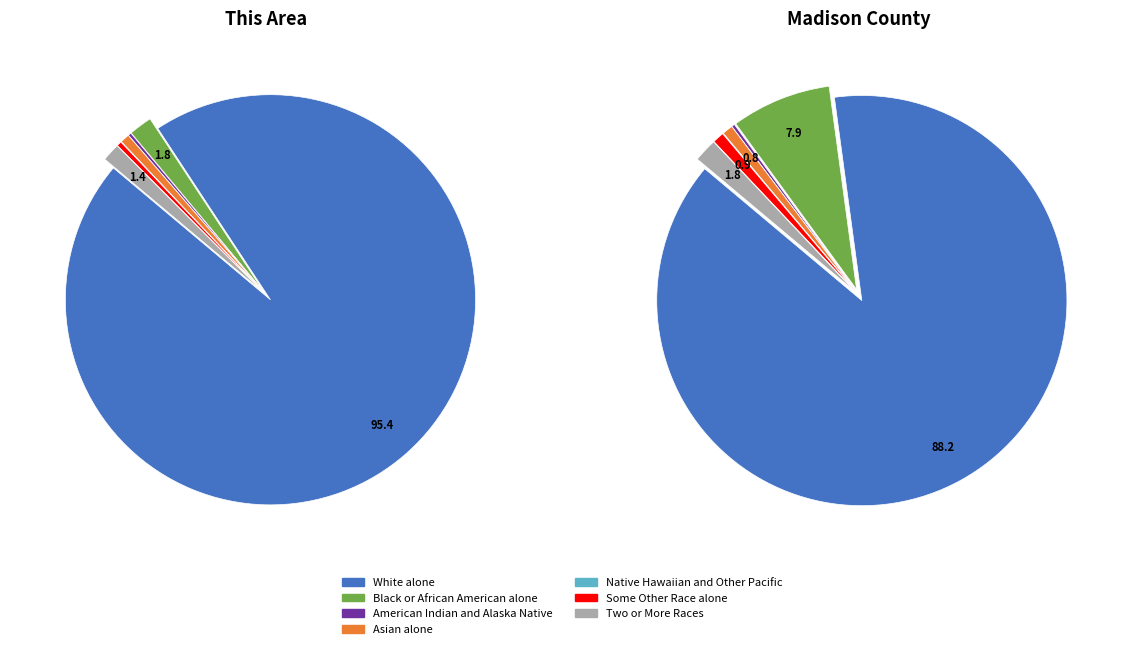

Rank the categories by value from lowest to highest.

Native Hawaiian and Other Pacific, American Indian and Alaska Native, Some Other Race alone, Asian alone, Two or More Races, Black or African American alone, White alone